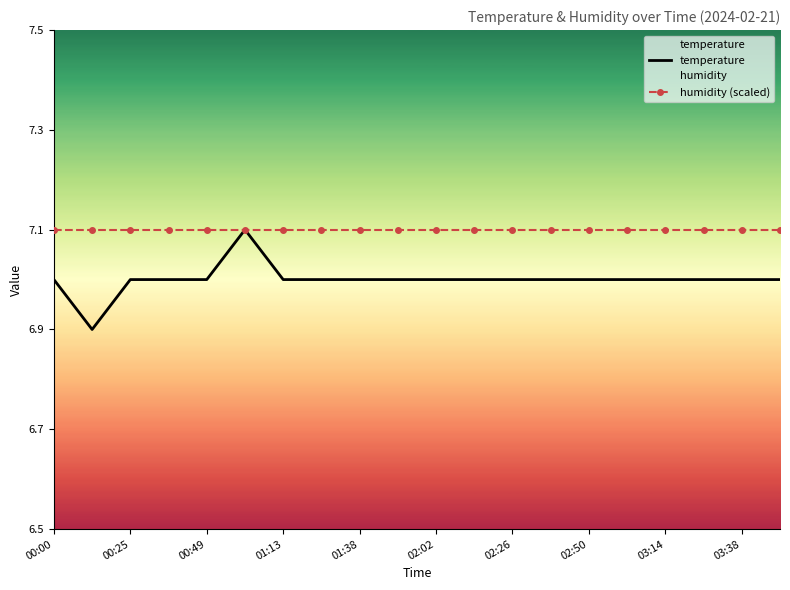

What is the smallest value displayed?

6.9